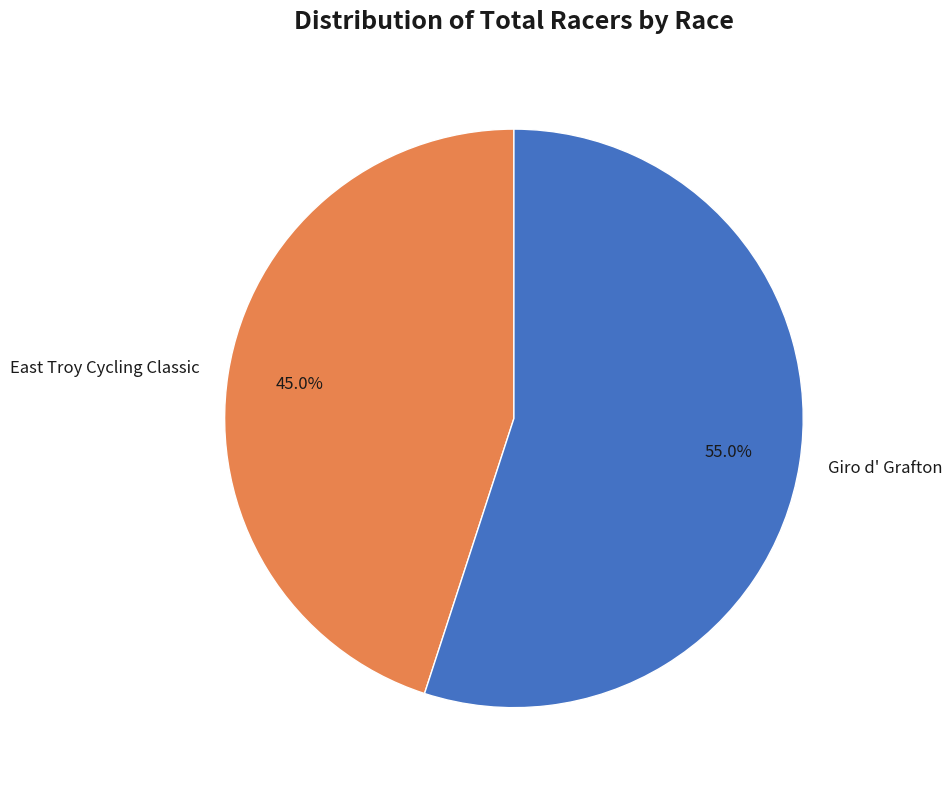

Is Giro d' Grafton the majority of the pie?

Yes